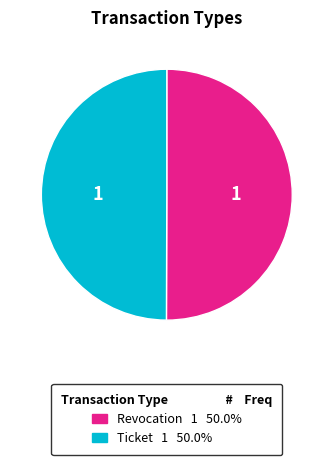

Combined, do Ticket and Revocation account for over 50%?

Yes